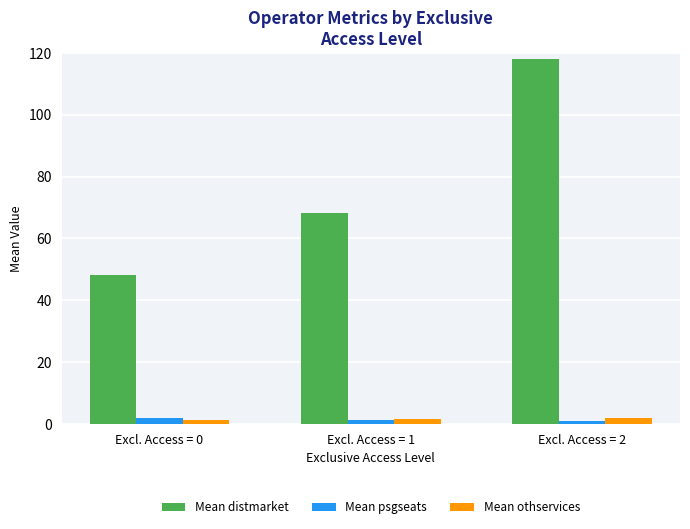

What is the minimum value for Mean distmarket?

48.1